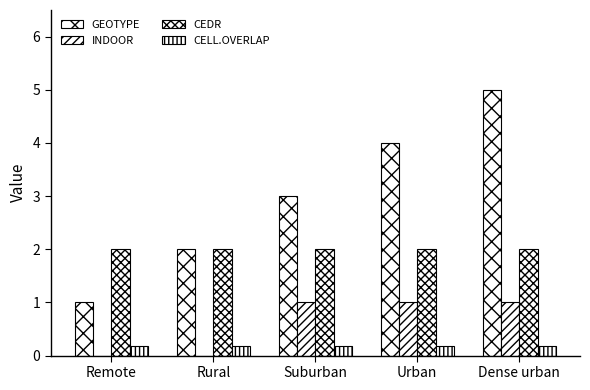

How many series are shown in this chart?

4